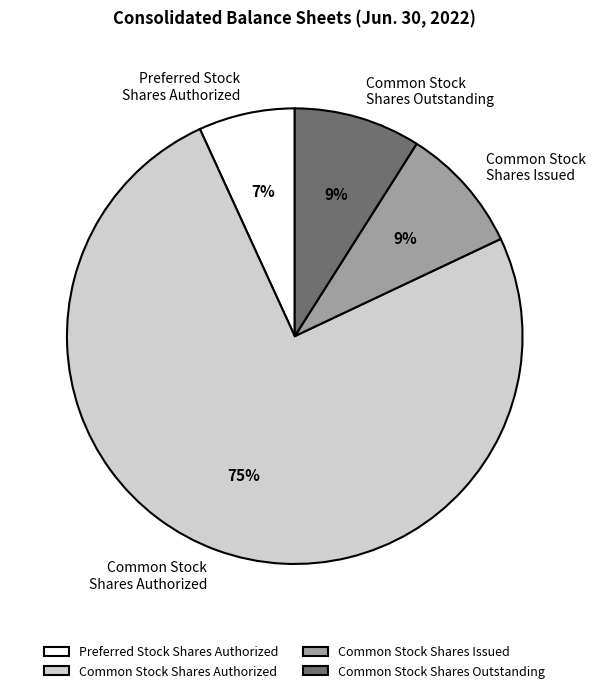

Combined, do Common Stock Shares Outstanding and Common Stock Shares Issued account for over 50%?

No